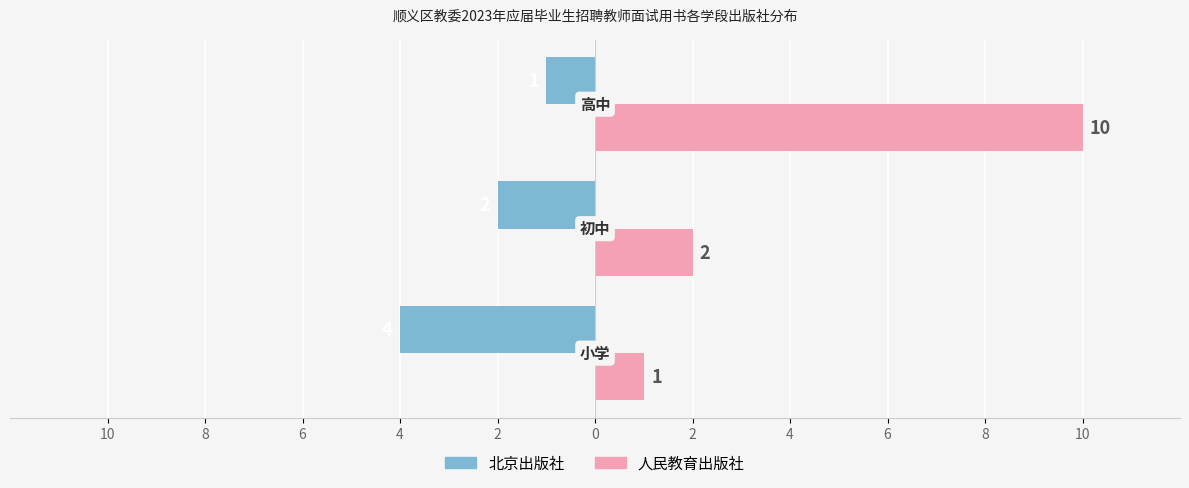

What are all the series names shown in the legend?

北京出版社, 人民教育出版社